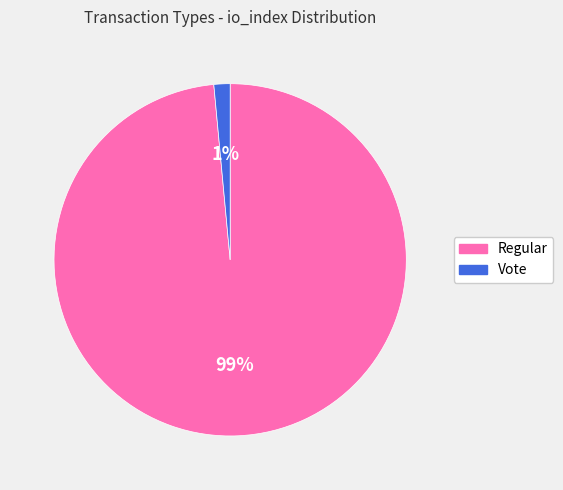

What percentage is the Vote slice, to the nearest percent?

1%